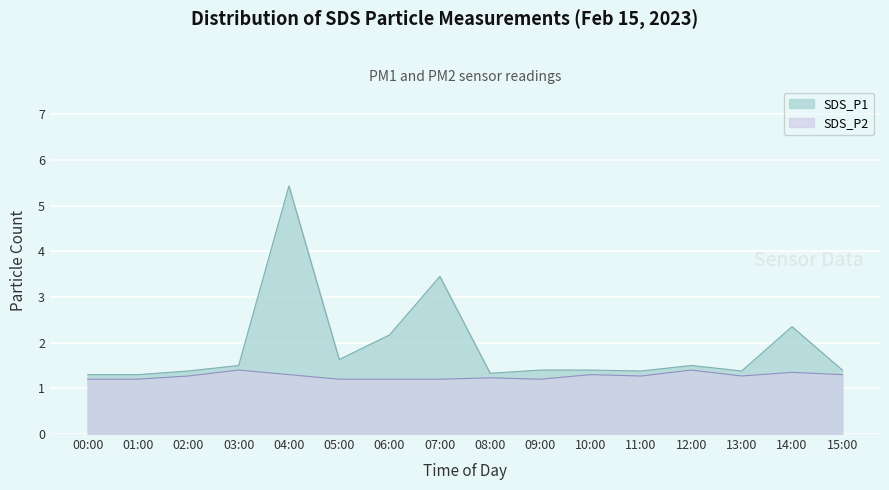

Does the chart display data point markers on the line(s)?

No